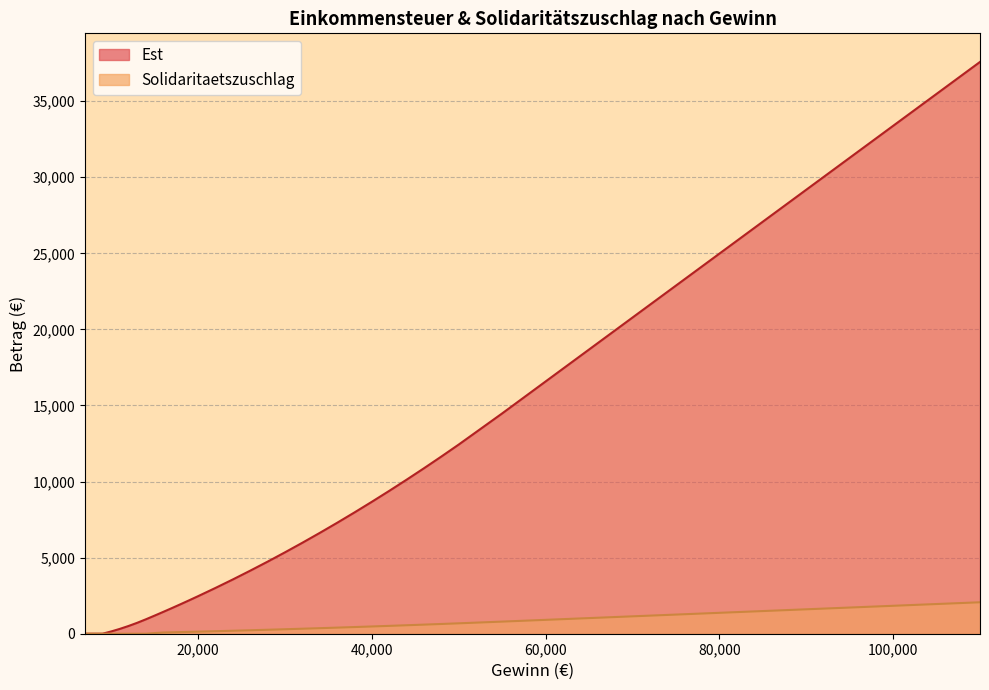

Which series has the largest range (max minus min)?

Est